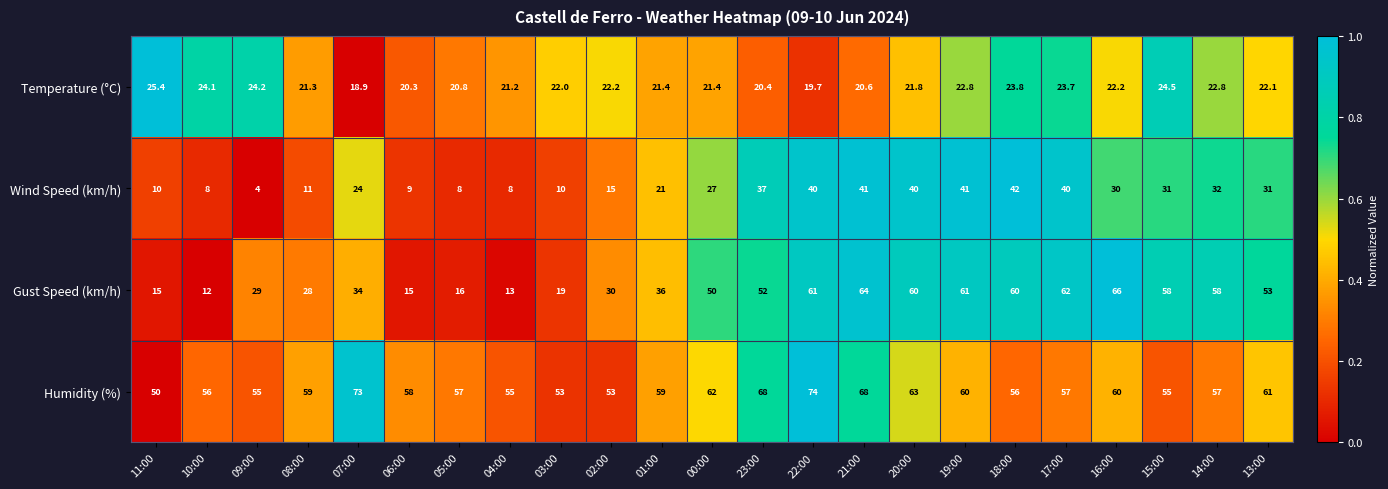

What is the sum of the Gust Speed (km/h) values at 06:00 and 10:00?

27.0